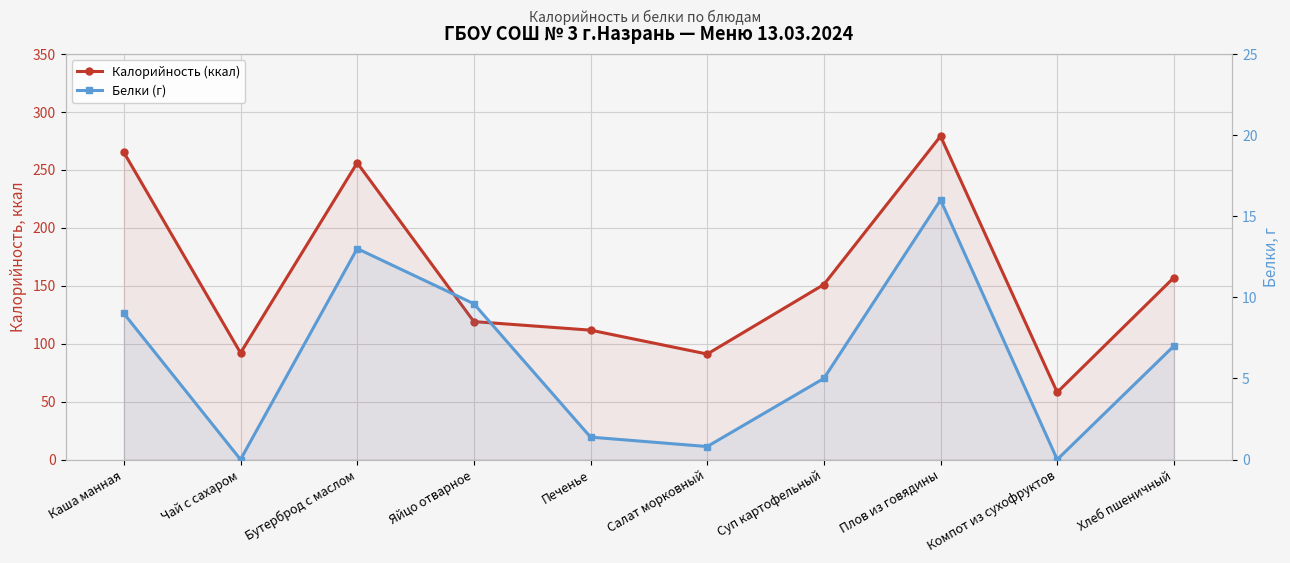

True or false: Калорийность (ккал) has a value of 59.5 at Плов из говядины.

False